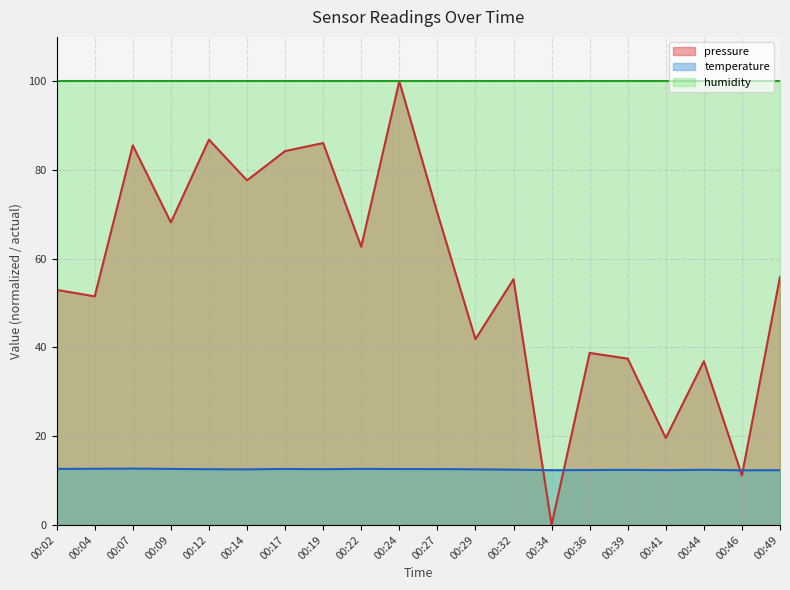

Between 00:41 and 00:17, which is larger?

00:17